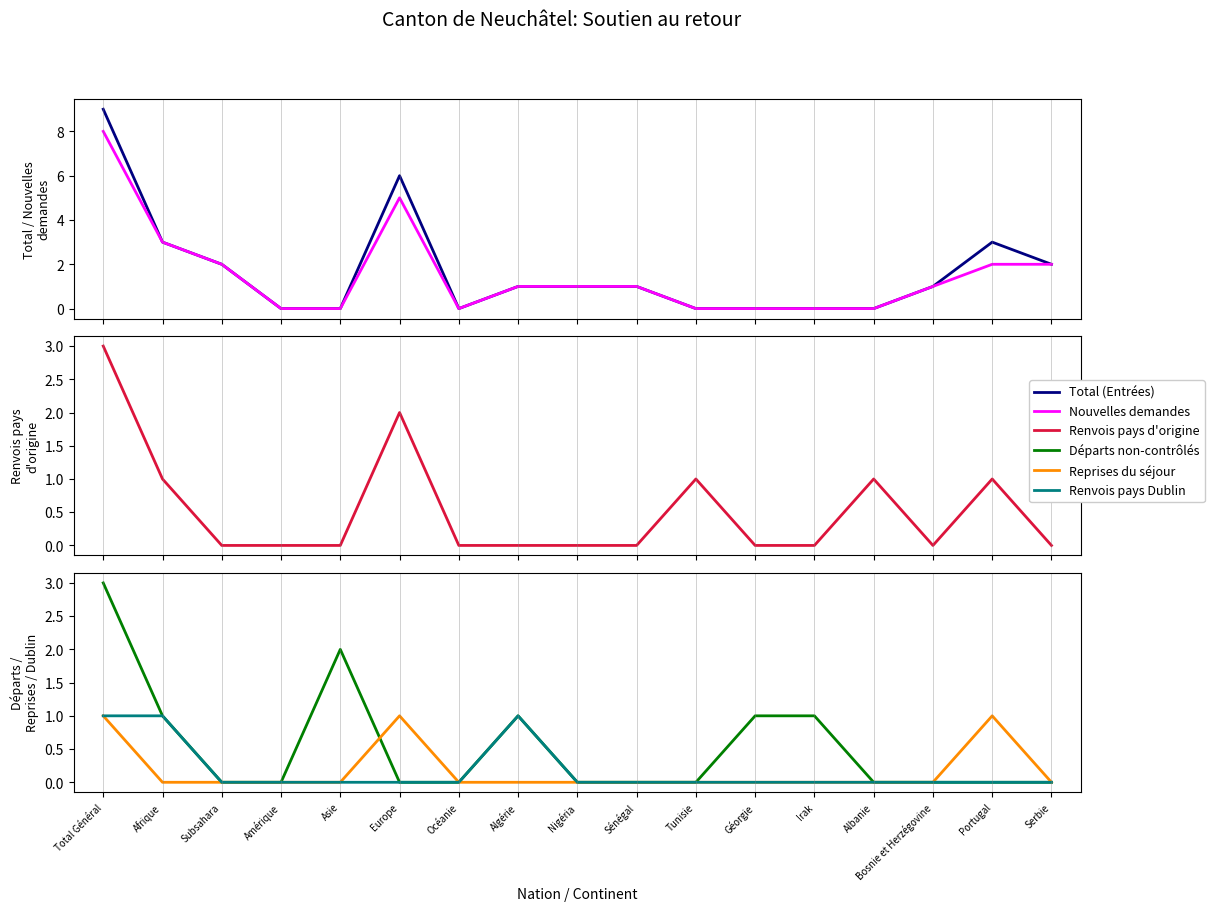

Where do Départs non-contrôlés and Nouvelles demandes first cross each other?

Asie and Europe